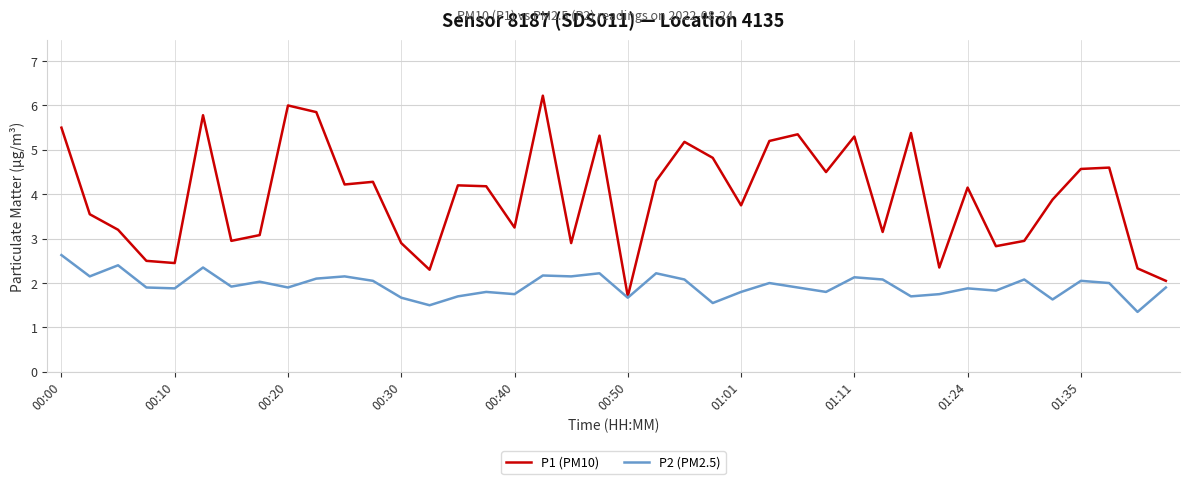

Which series has the largest total across all categories?

P1 (PM10)